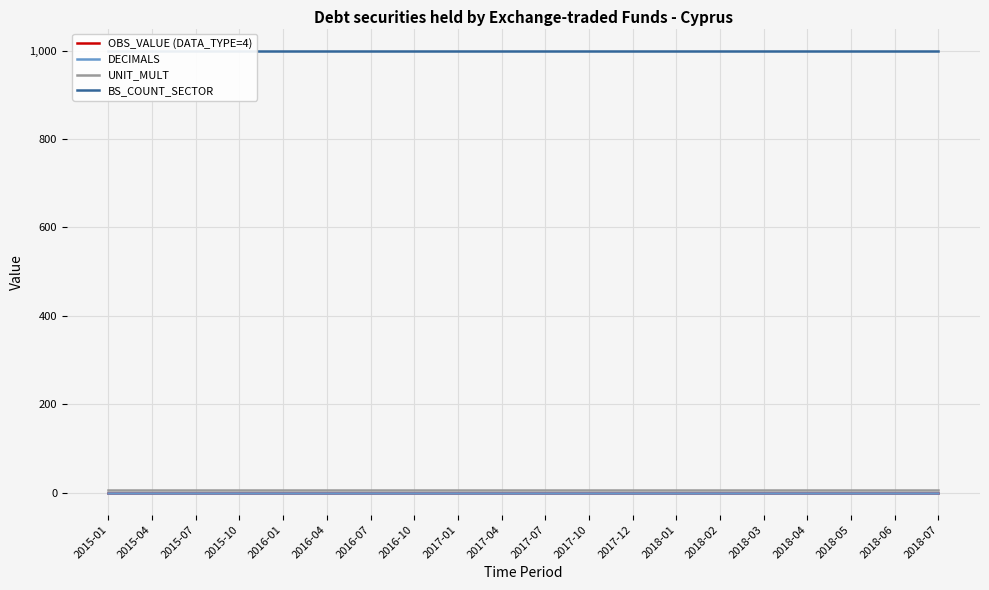

True or false: OBS_VALUE (DATA_TYPE=4) and BS_COUNT_SECTOR cross at least once.

False